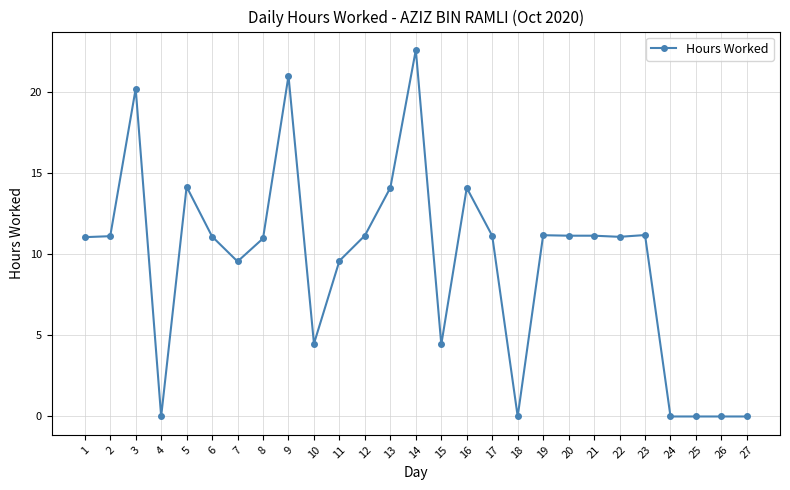

Is it true that the value at 17 is 5.6?

False